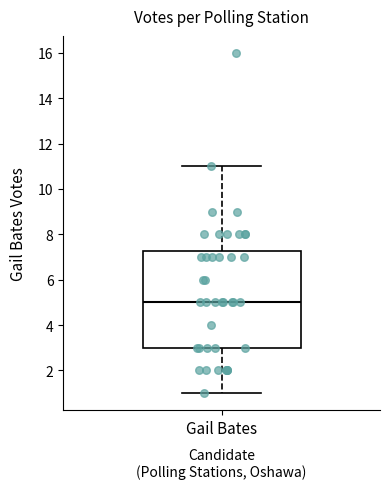

Transcribe this box plot: give where the median line is, the range the box spans, and where the two whiskers end, as read against the y-axis. The values are not printed on the chart, so give them approximately, as read against the axis.

median 5.0, box 3.0 to 7.2, whiskers 1.0 to 11.0